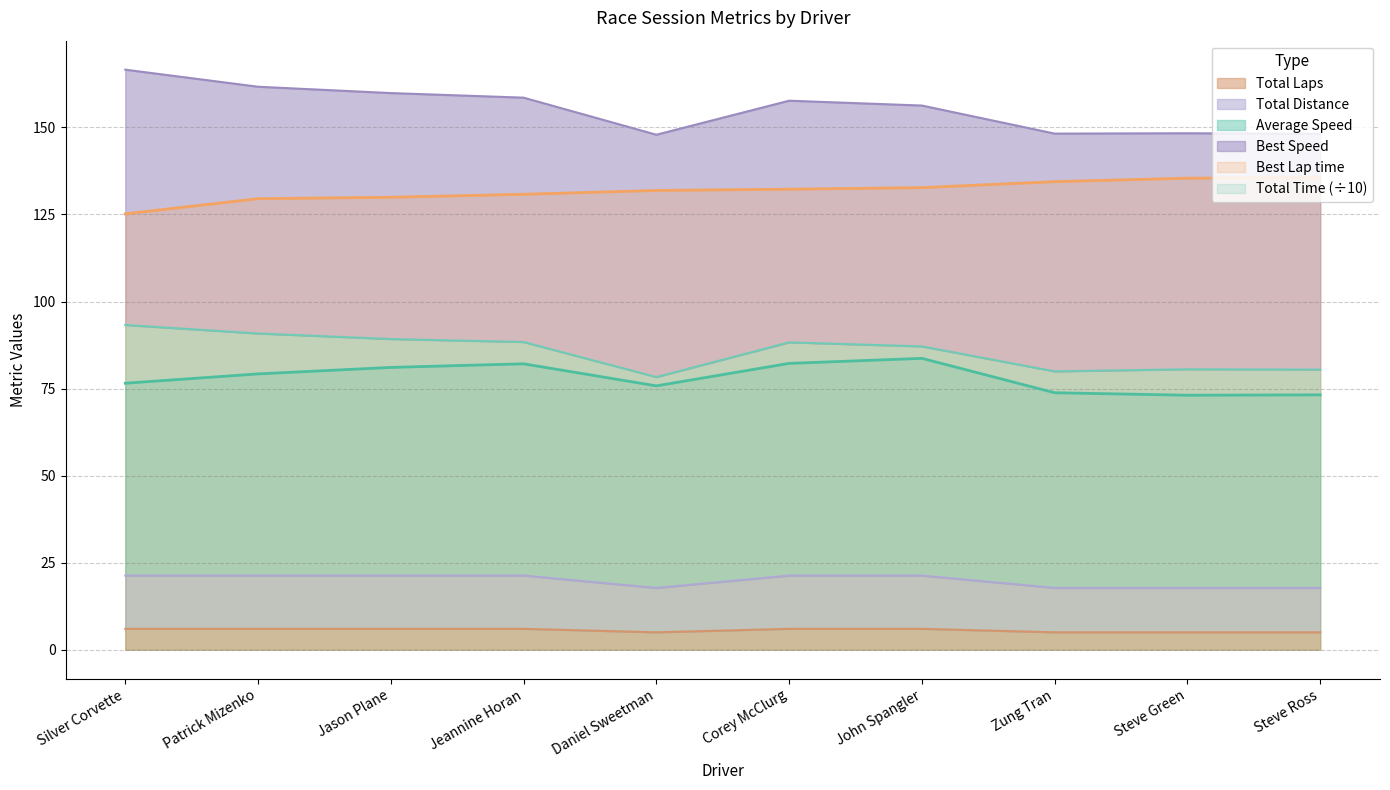

What is the minimum value shown in the chart?

5.0